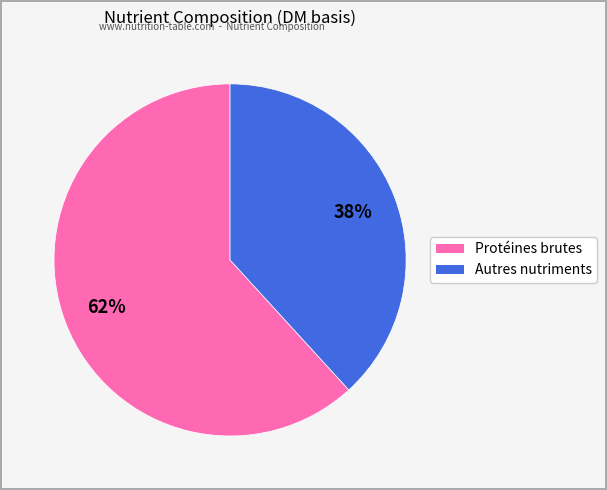

To the nearest percent, what is the difference between the largest and smallest slice percentages?

24%